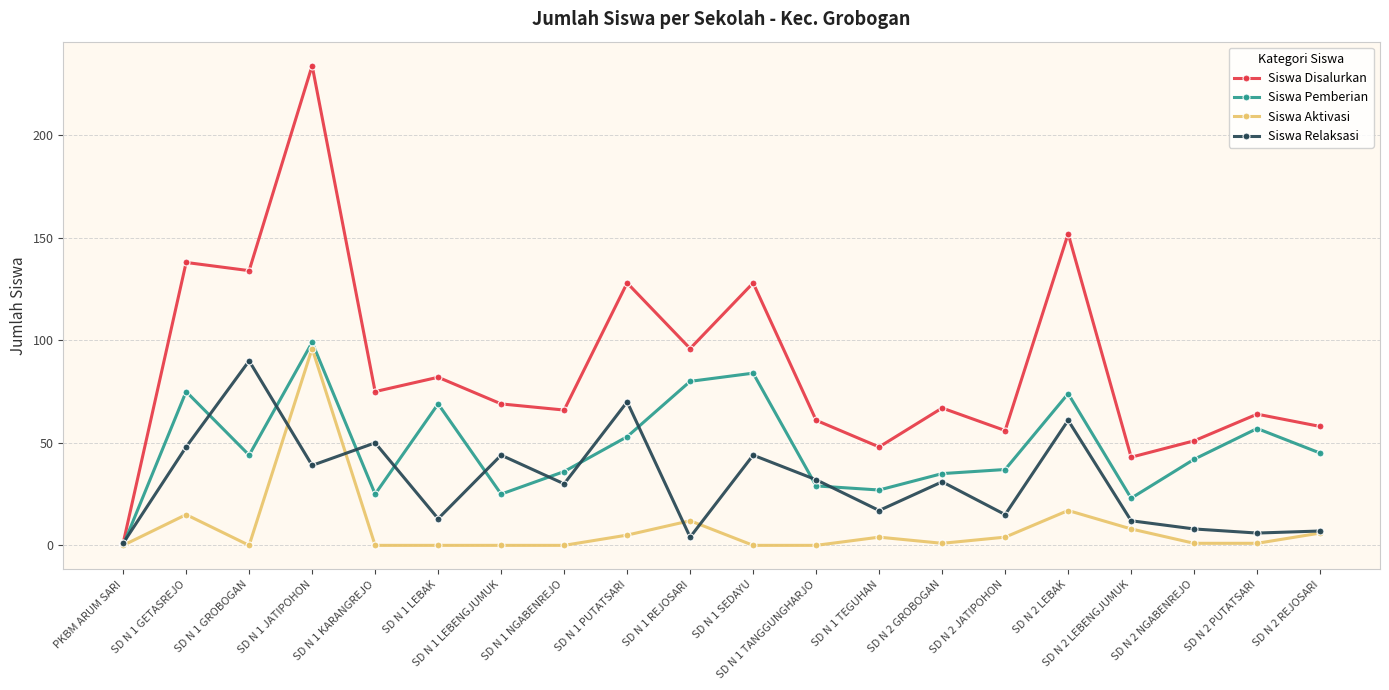

True or false: Siswa Pemberian and Siswa Relaksasi cross at least once.

True